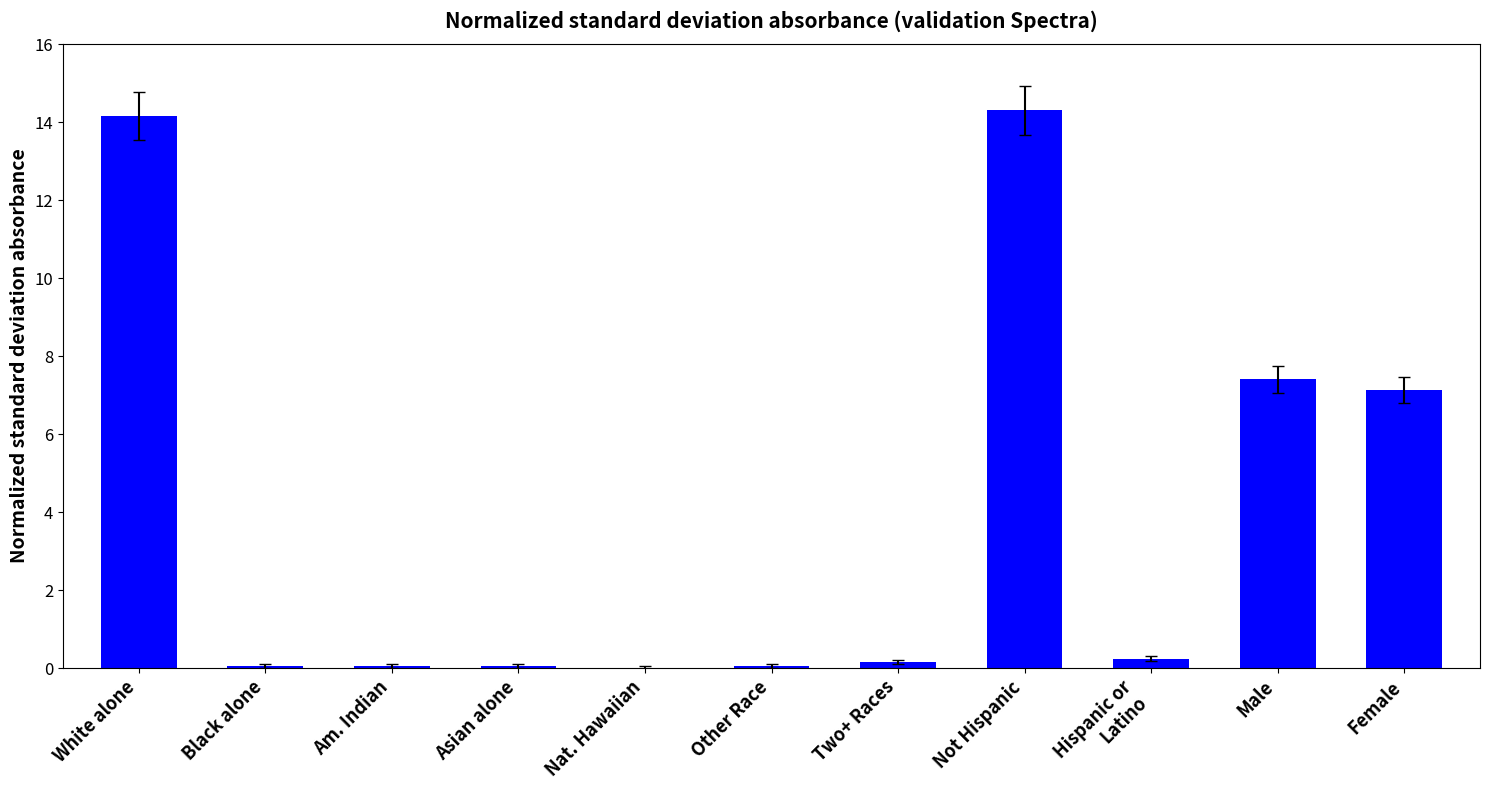

Is it true that the value at Male is 3.5?

False